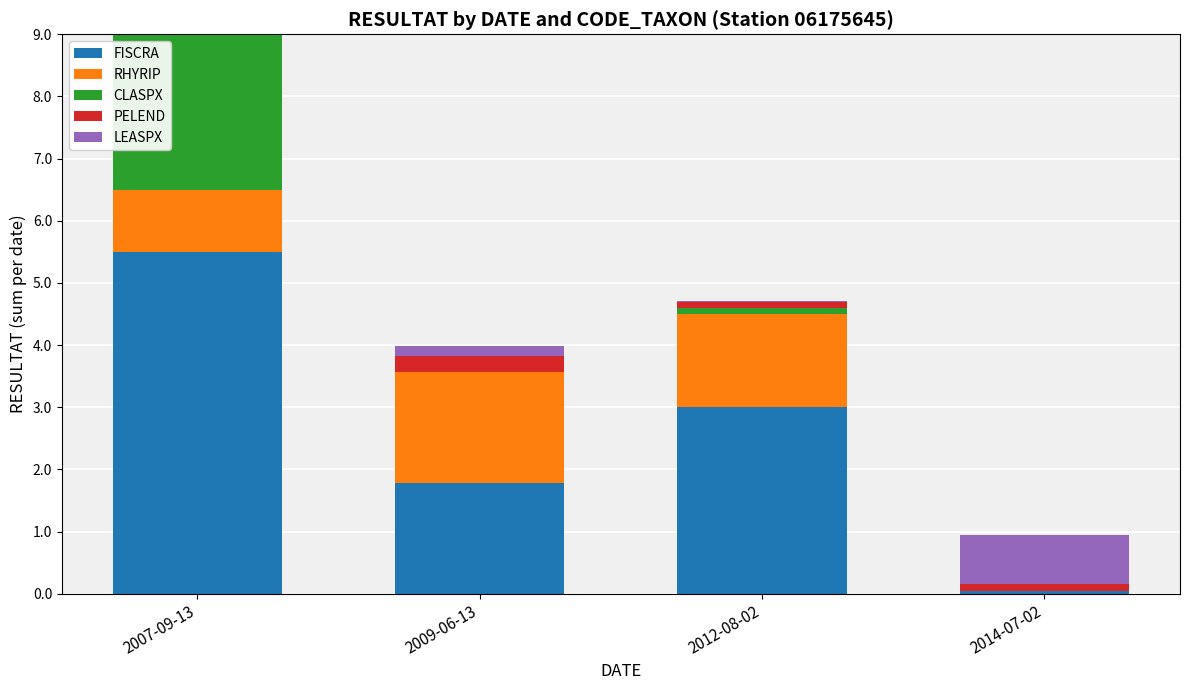

Does the chart contain stacked bars?

Yes